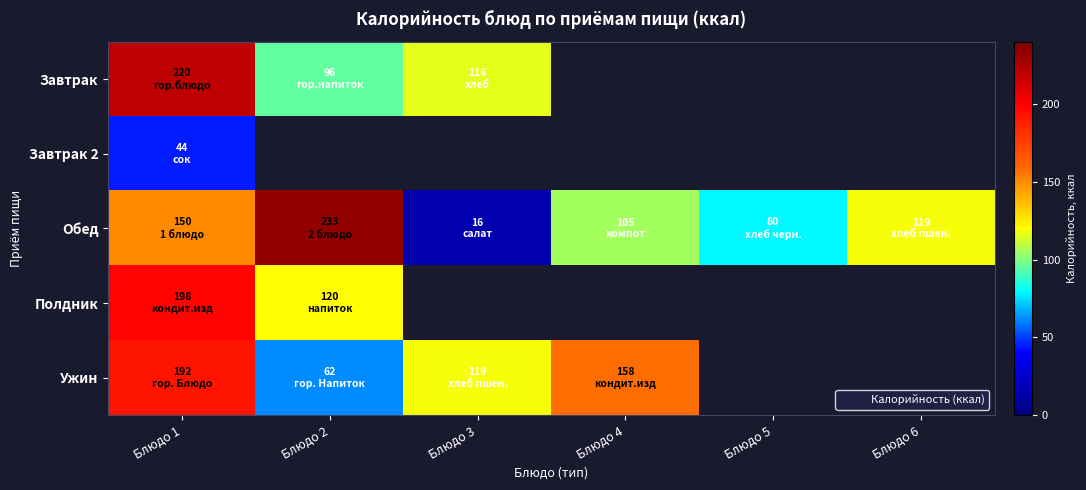

Where is Ужин nearest to the value 127?

Блюдо 3